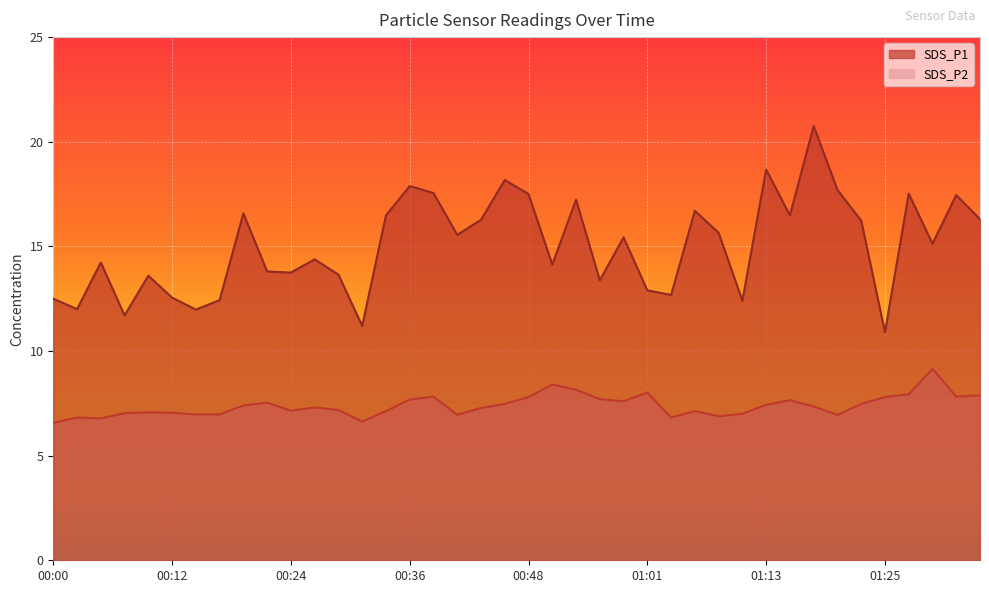

Is the value of SDS_P2 at 00:36 greater than the value of SDS_P1 at 01:01?

No